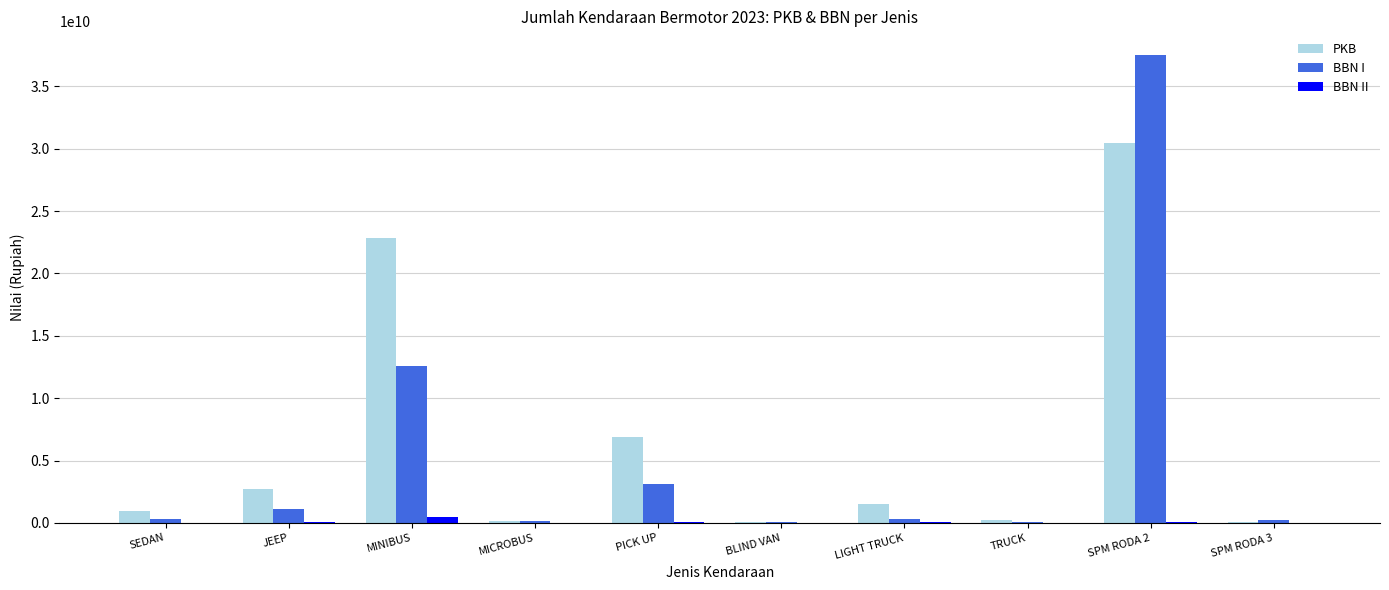

What is the approximate value of PKB at SPM RODA 2?

30497836752